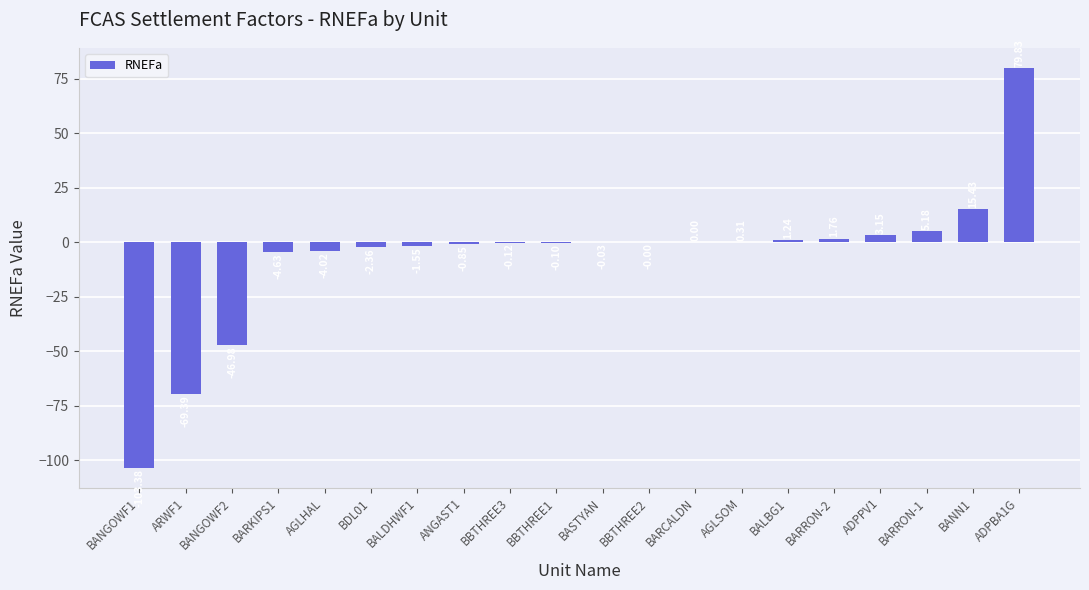

Between BANGOWF1 and ANGAST1, which is larger?

ANGAST1